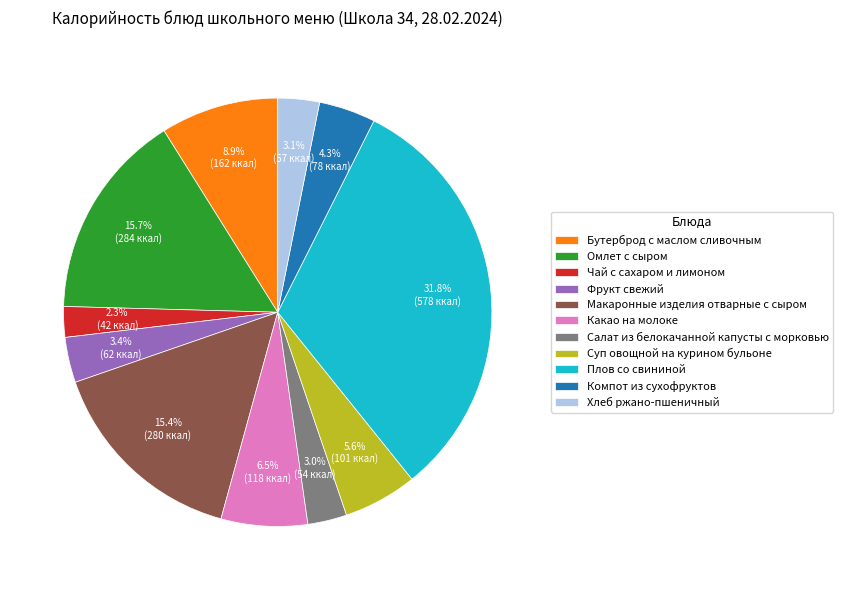

Does any single category account for the majority?

No